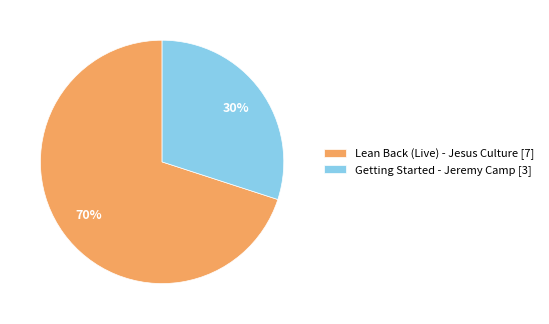

To the nearest percent, what is the combined percentage of Getting Started - Jeremy Camp and Lean Back (Live) - Jesus Culture?

100%